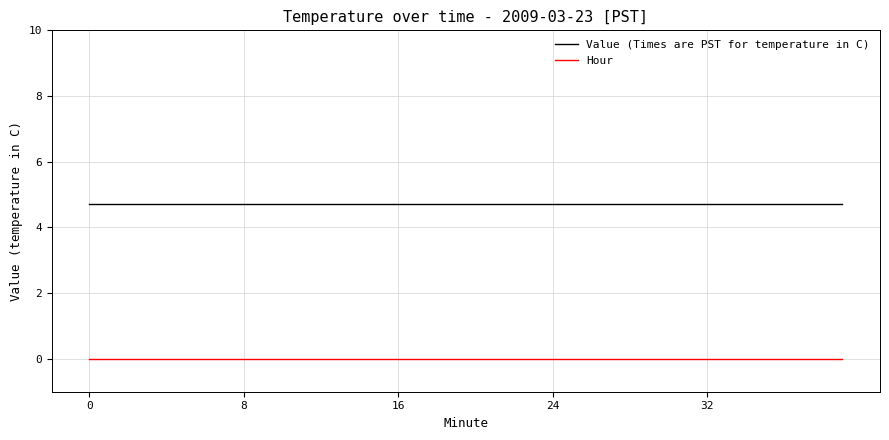

Does the chart display data point markers on the line(s)?

No